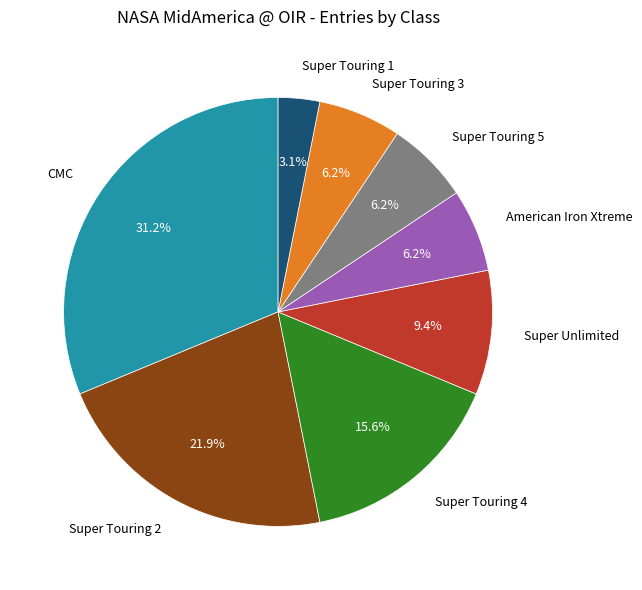

Which slice is the largest?

CMC